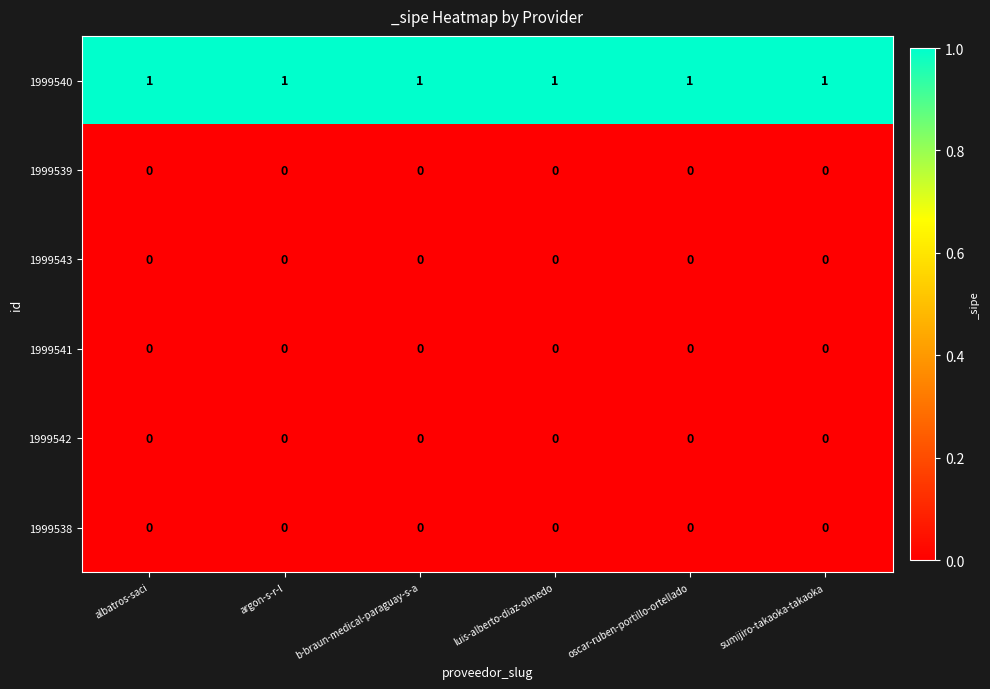

At how many categories does at least one series exceed 0?

6